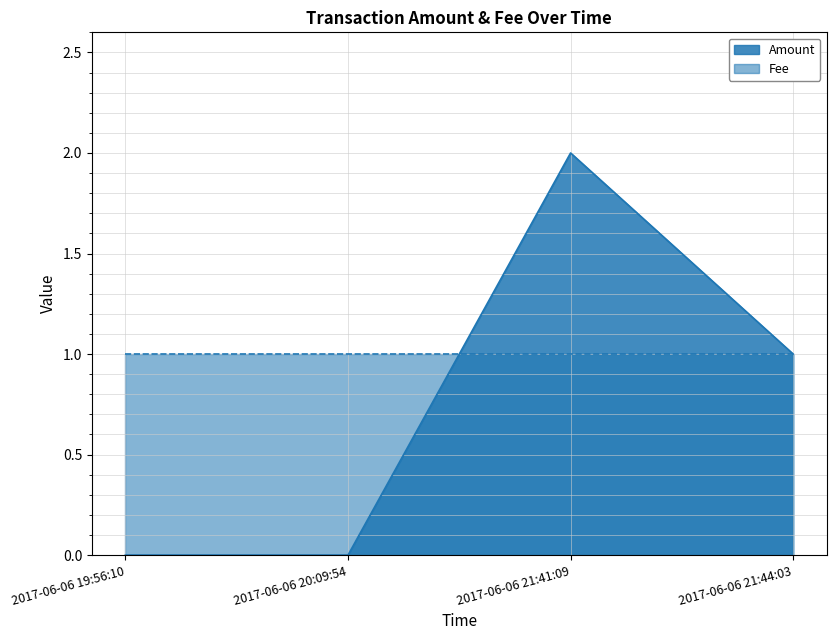

What is the sum of the values at 2017-06-06 21:41:09 and 2017-06-06 21:44:03?

3